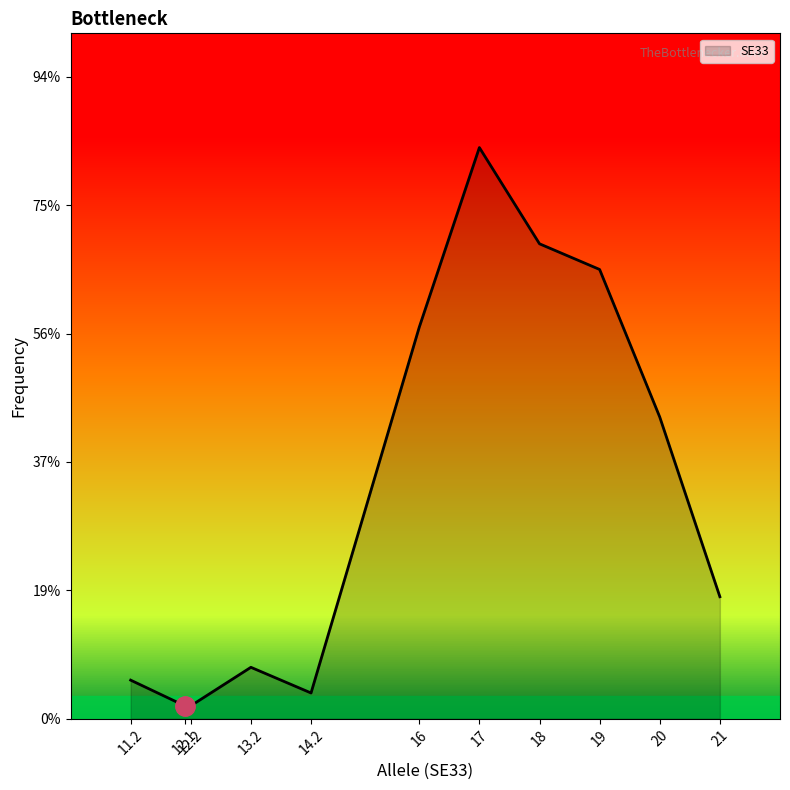

Does the chart have visible grid lines?

No